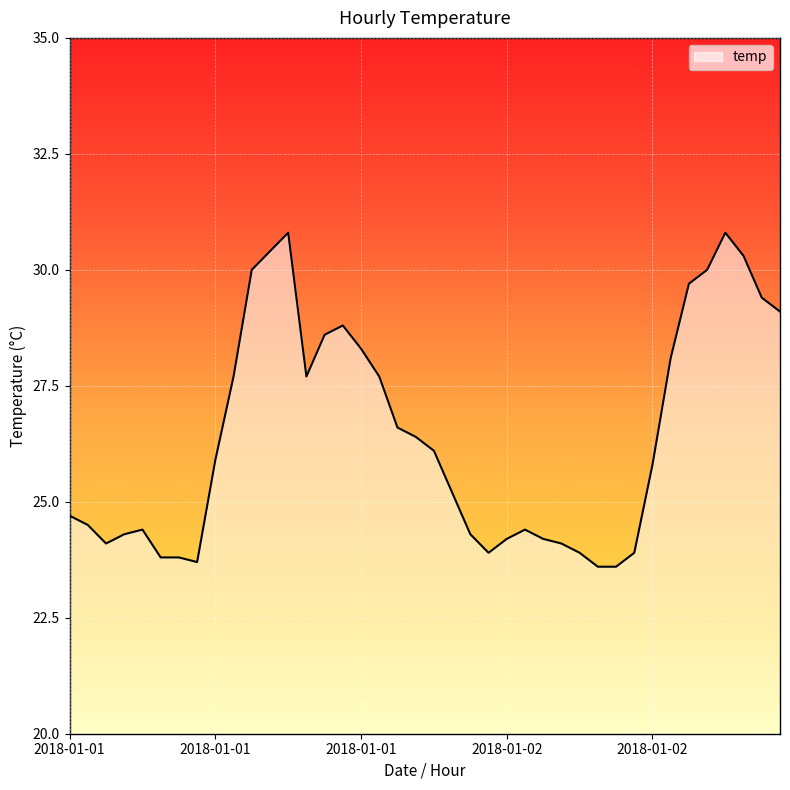

What is the greatest value displayed?

30.8